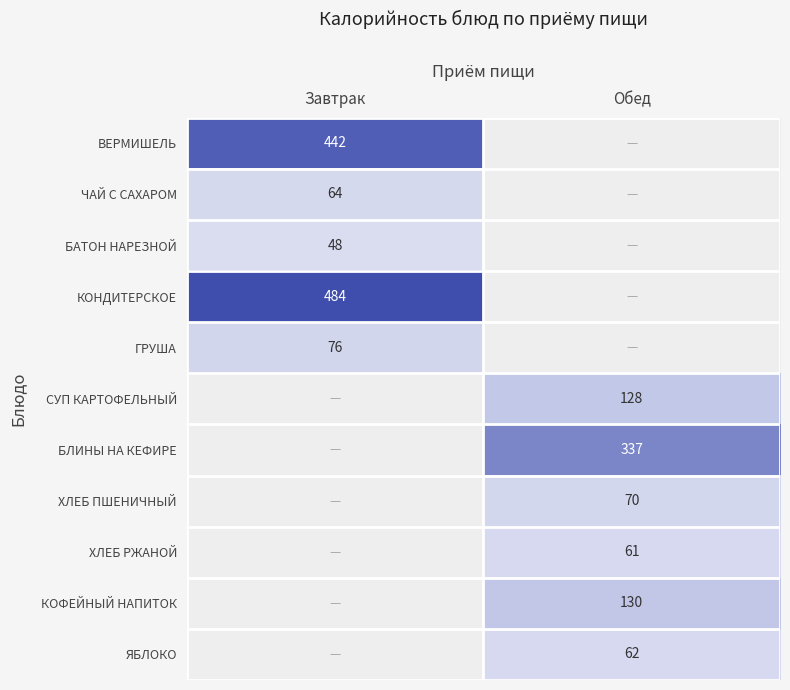

Is it true that ЧАЙ С САХАРОМ equals 93 at Завтрак?

False